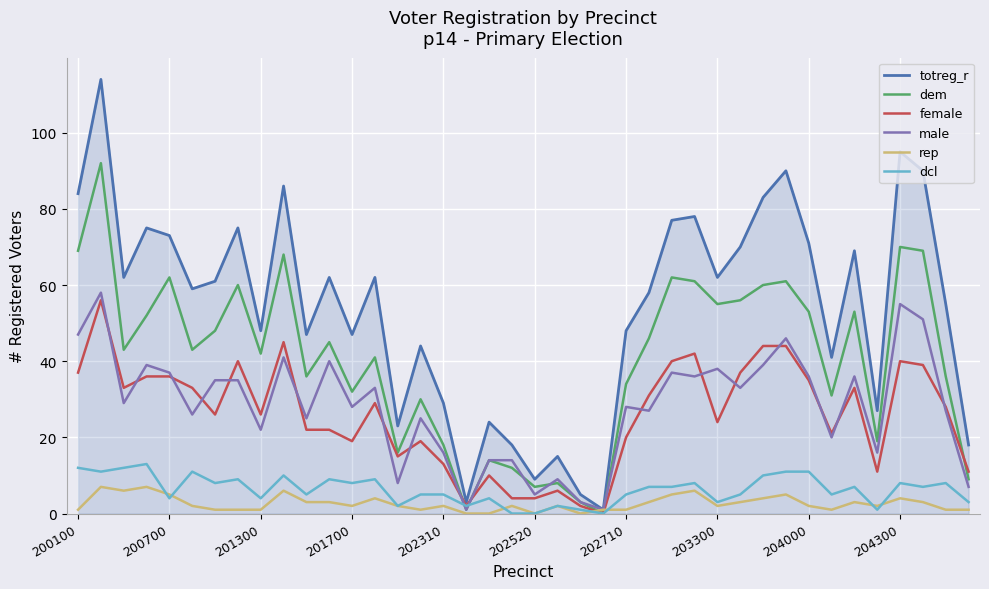

Which series has the largest total across all categories?

totreg_r